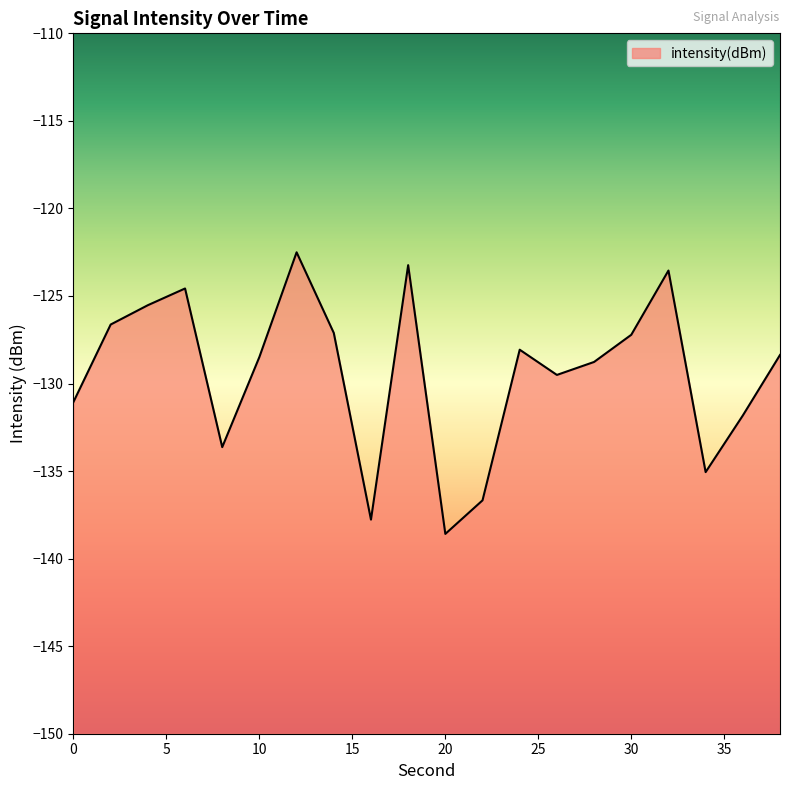

Is it true that the value at 28 is -211.2?

False